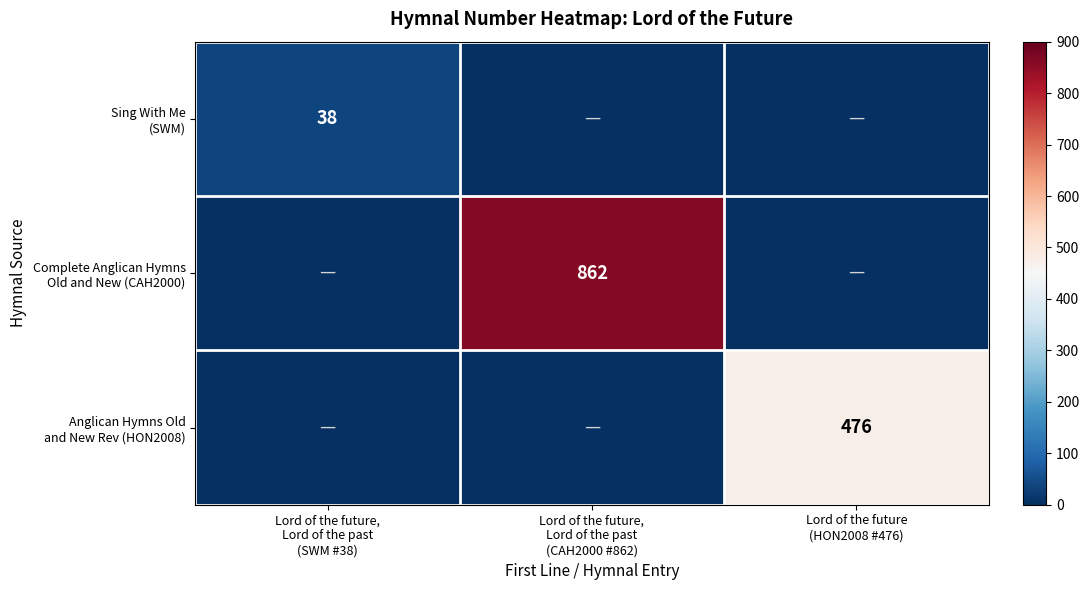

What is the difference between the maximum and minimum values in the Complete Anglican Hymns Old and New (CAH2000) series?

862